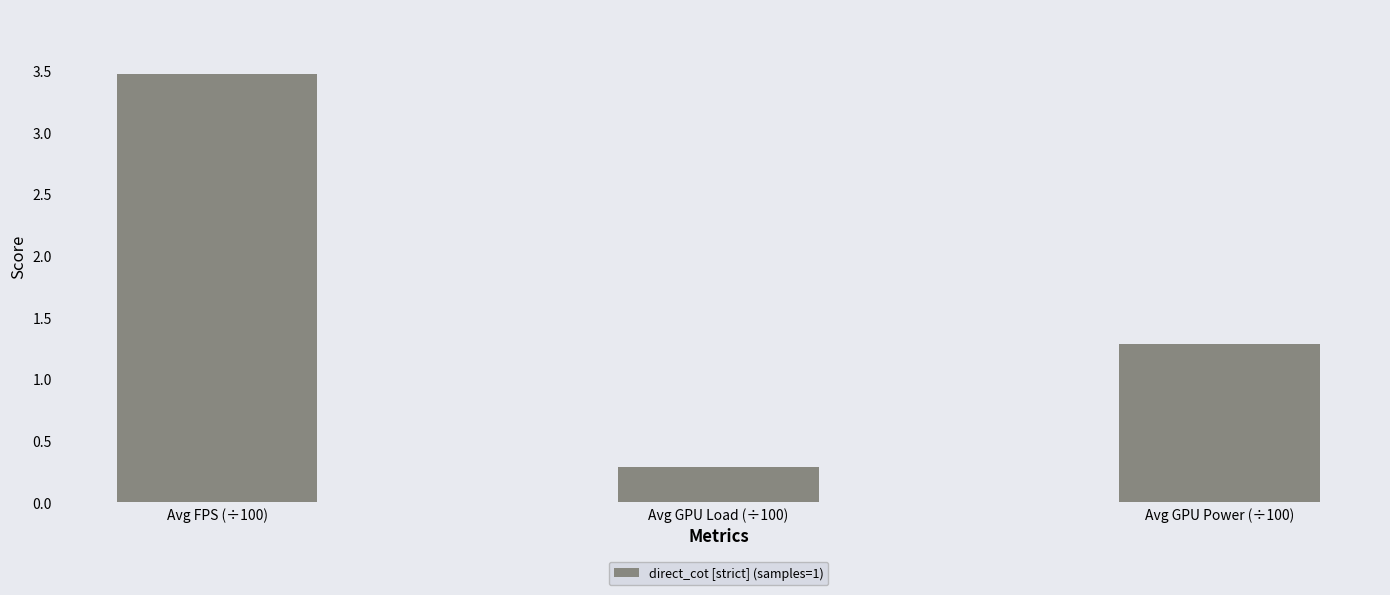

Count the number of data series in this chart.

1